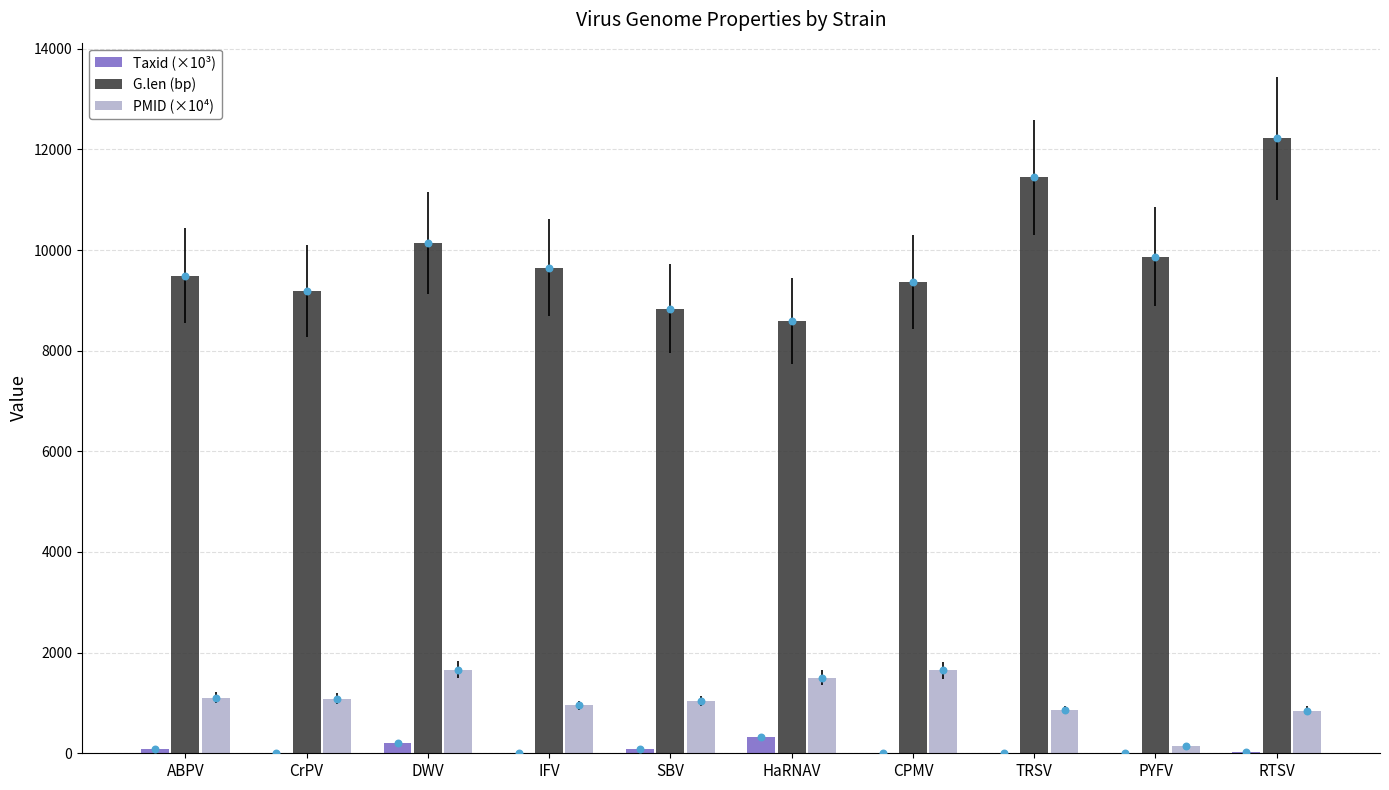

Is the value of Taxid (×10³) at PYFV greater than the value of PMID (×10⁴) at SBV?

No